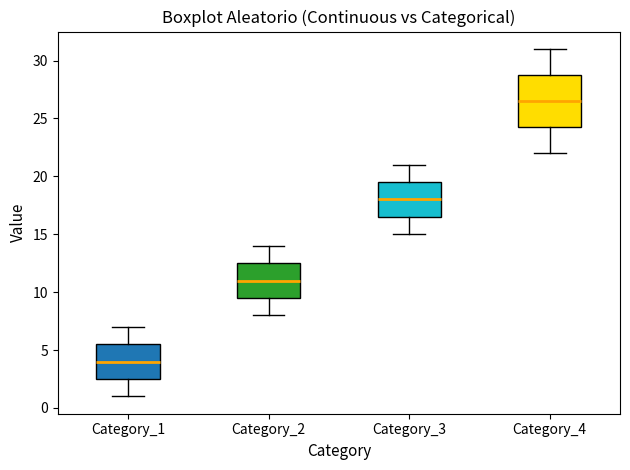

Reading left to right, transcribe this box plot: for each box, give where its median line is, the range the box spans, and where its two whiskers end, as read against the y-axis. The values are not printed on the chart, so give them approximately, as read against the axis.

Category_1: median 4.0, box 2.5 to 5.5, whiskers 1.0 to 7.0
Category_2: median 11.0, box 9.5 to 12.5, whiskers 8.0 to 14.0
Category_3: median 18.0, box 16.5 to 19.5, whiskers 15.0 to 21.0
Category_4: median 26.5, box 24.5 to 29.0, whiskers 22.0 to 31.0